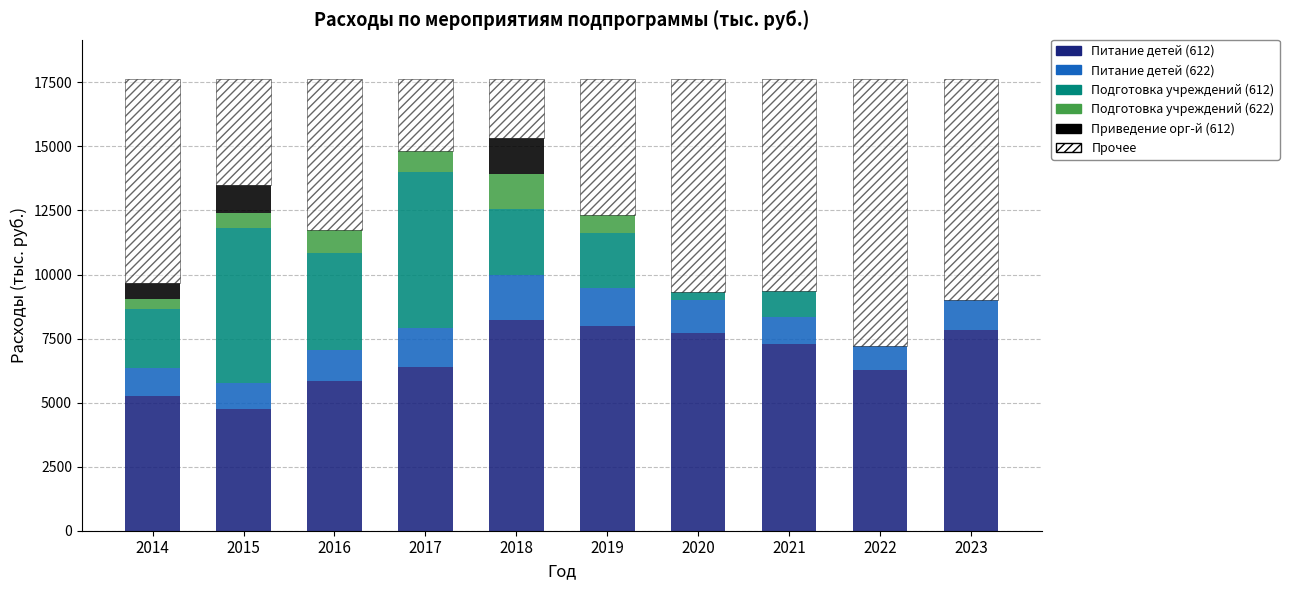

What is the sum of the Питание детей (612) values at 2016 and 2023?

13679.4